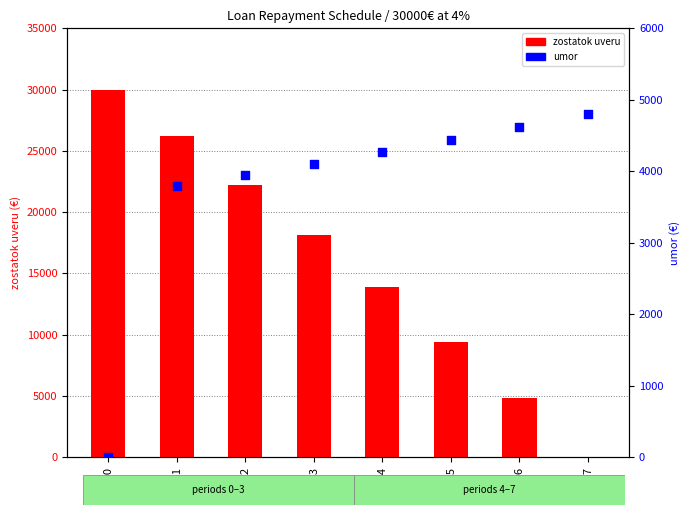

At which category is the sum across all series the highest?

p0